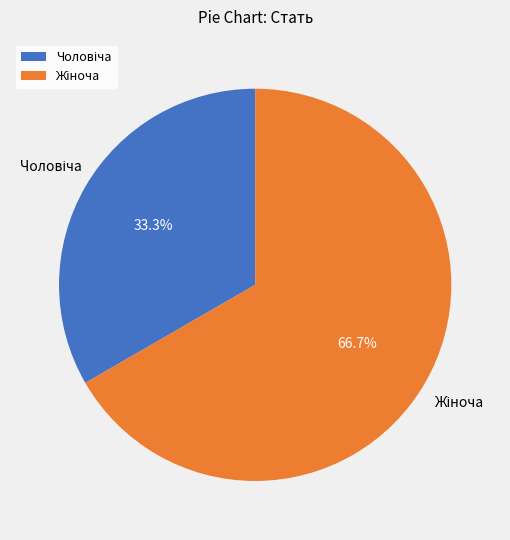

Does any single category account for the majority?

Yes